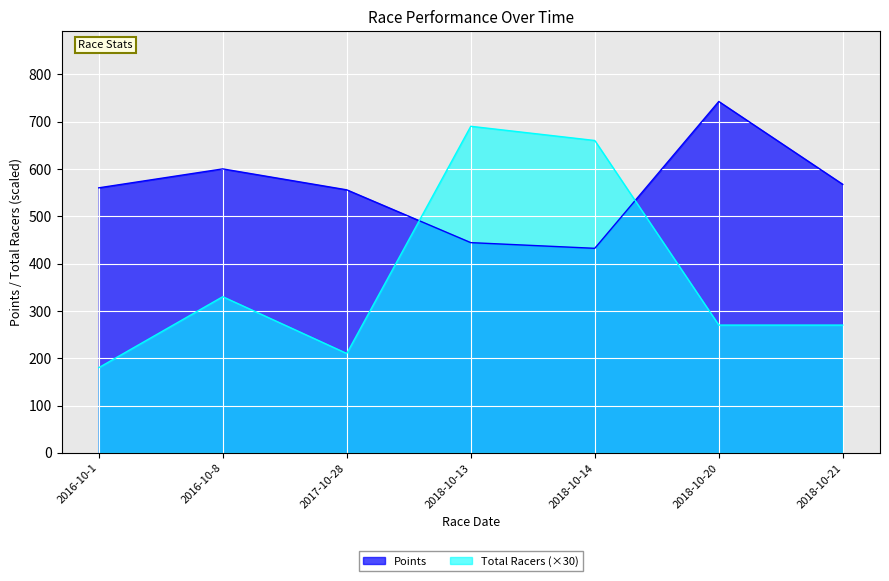

Is it true that Total Racers equals 690.0 at 2018-10-13?

True